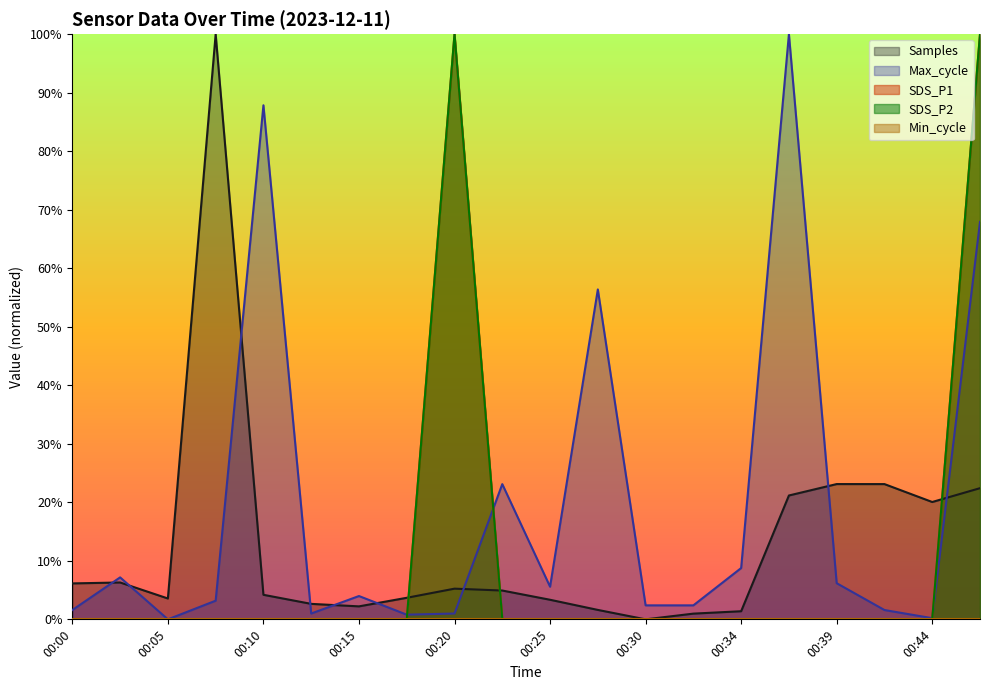

What is the sum of the Max_cycle_scaled values at 00:25 and 00:13?

0.1